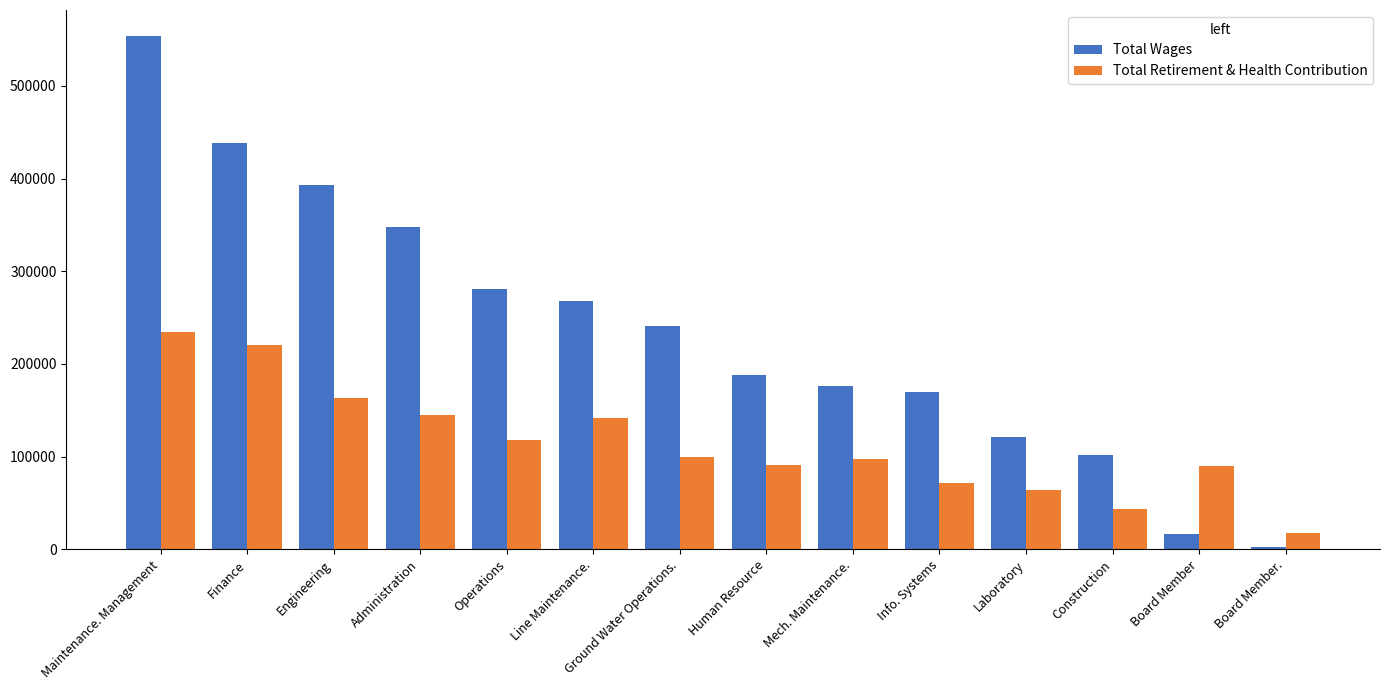

Which series has the largest total across all categories?

Total Wages